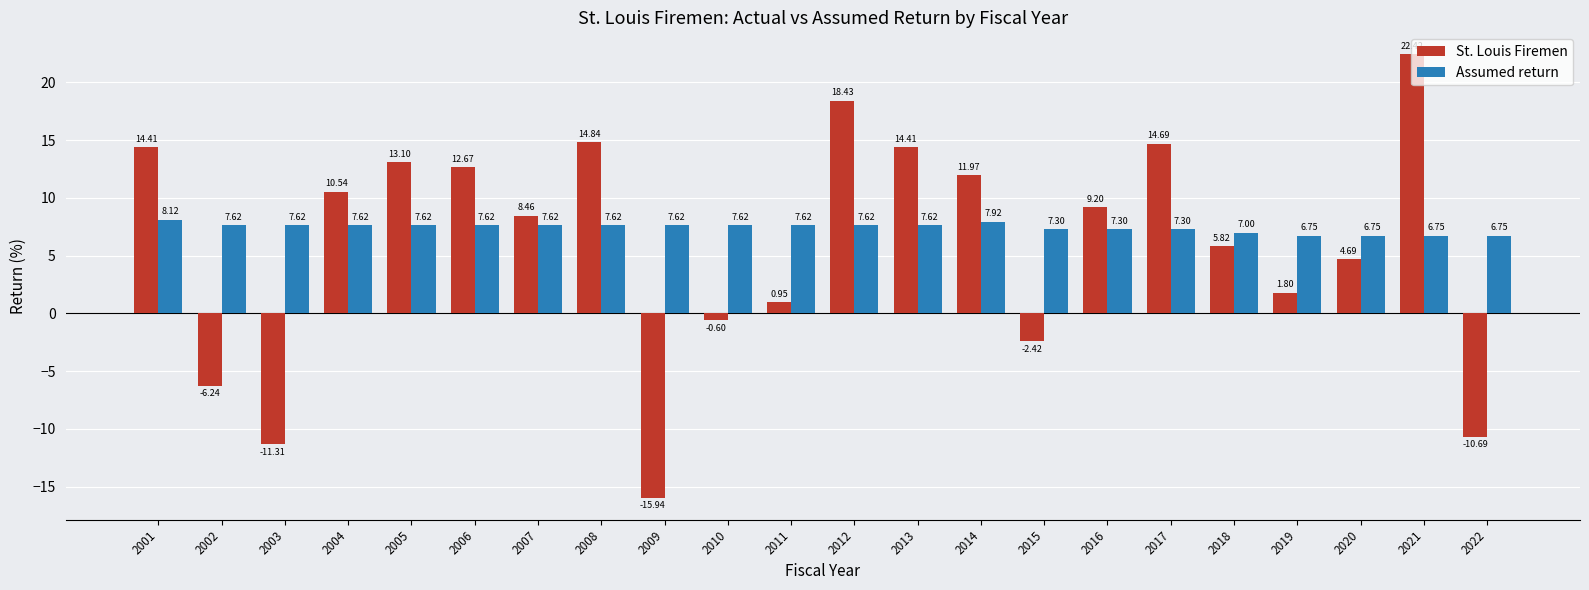

At which label is Assumed return closest to 7?

2018